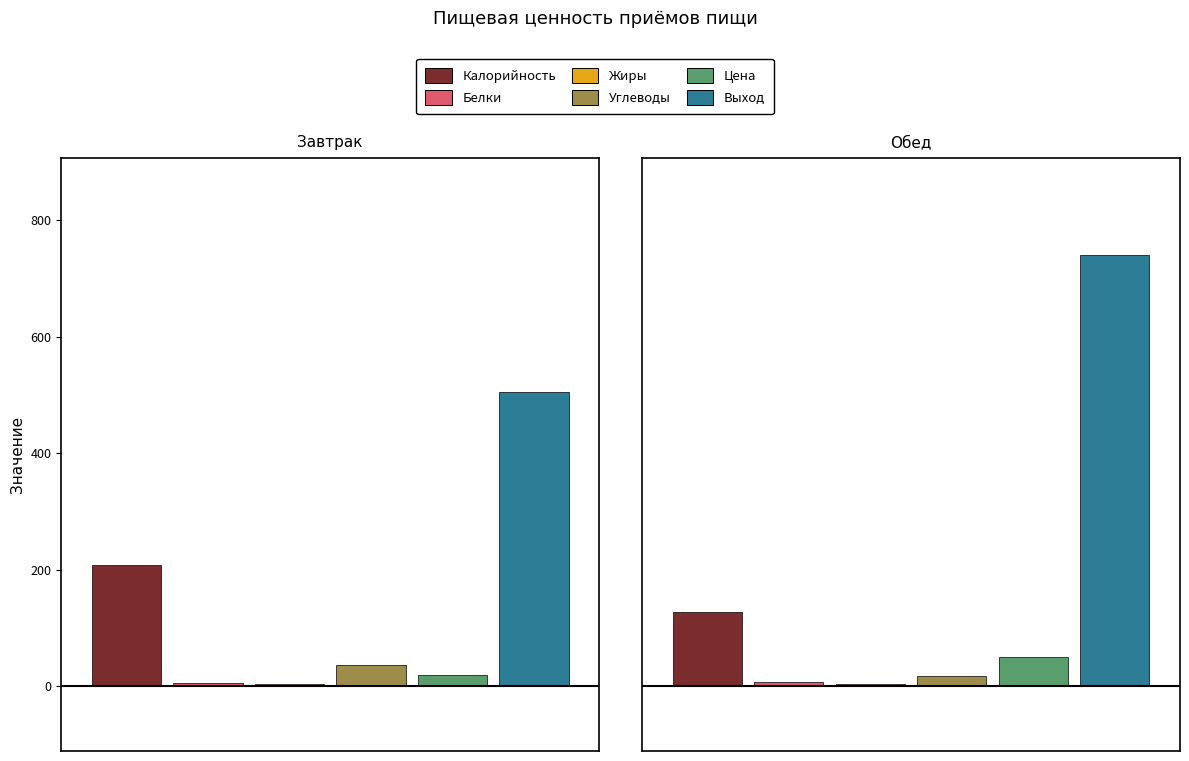

What position from the right is Обед?

1